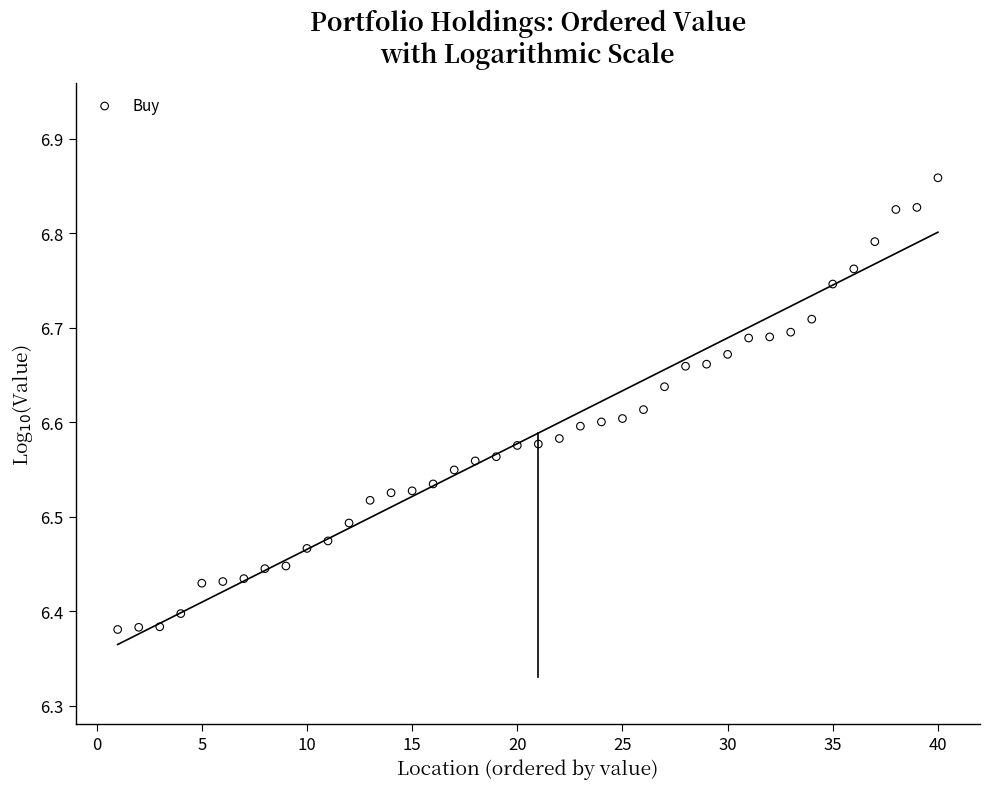

What is the range of Y values (max minus min)?

0.5